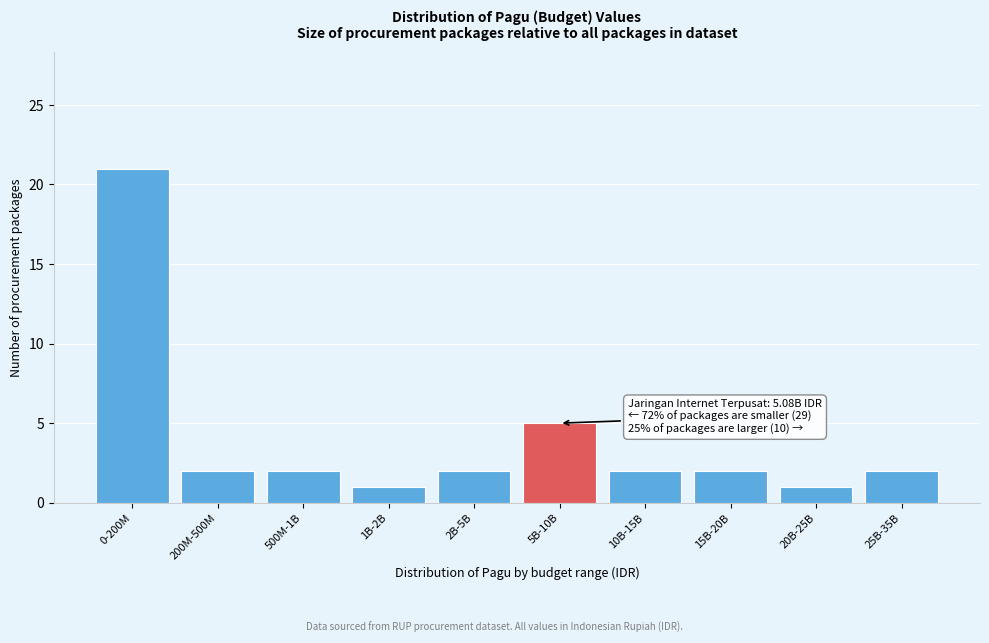

Reading left to right, extract all data points from this chart.

0-200M=21	200M-500M=2	500M-1B=2	1B-2B=1	2B-5B=2	5B-10B=5	10B-15B=2	15B-20B=2	20B-25B=1	25B-35B=2